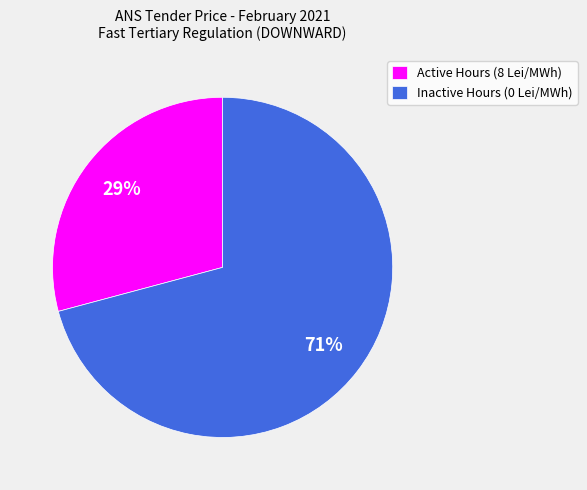

Is Inactive Hours (0 Lei/MWh) the majority of the pie?

Yes